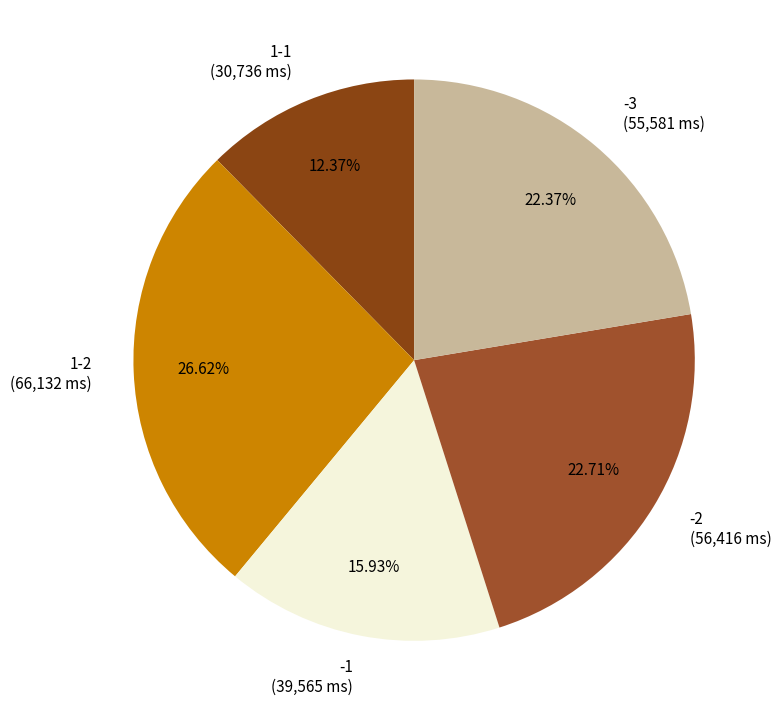

Does 1-1 (30,736 ms) account for over 50% of the chart?

No